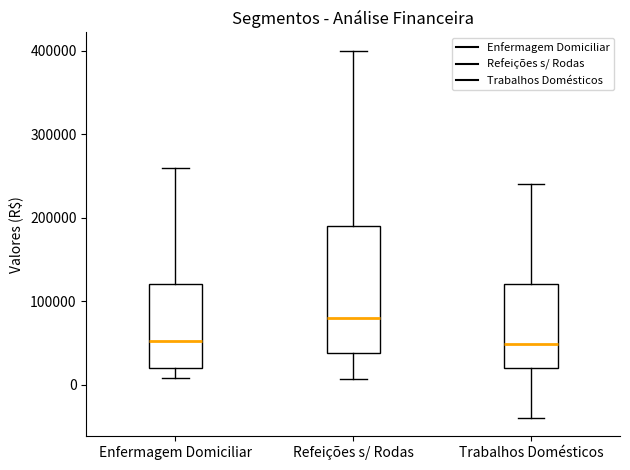

Reading left to right, transcribe this box plot: for each box, give where its median line is, the range the box spans, and where its two whiskers end, as read against the y-axis. The values are not printed on the chart, so give them approximately, as read against the axis.

Enfermagem Domiciliar: median 50000, box 20000 to 120000, whiskers 10000 to 260000
Refeições s/ Rodas: median 80000, box 40000 to 190000, whiskers 10000 to 400000
Trabalhos Domésticos: median 50000, box 20000 to 120000, whiskers -40000 to 240000